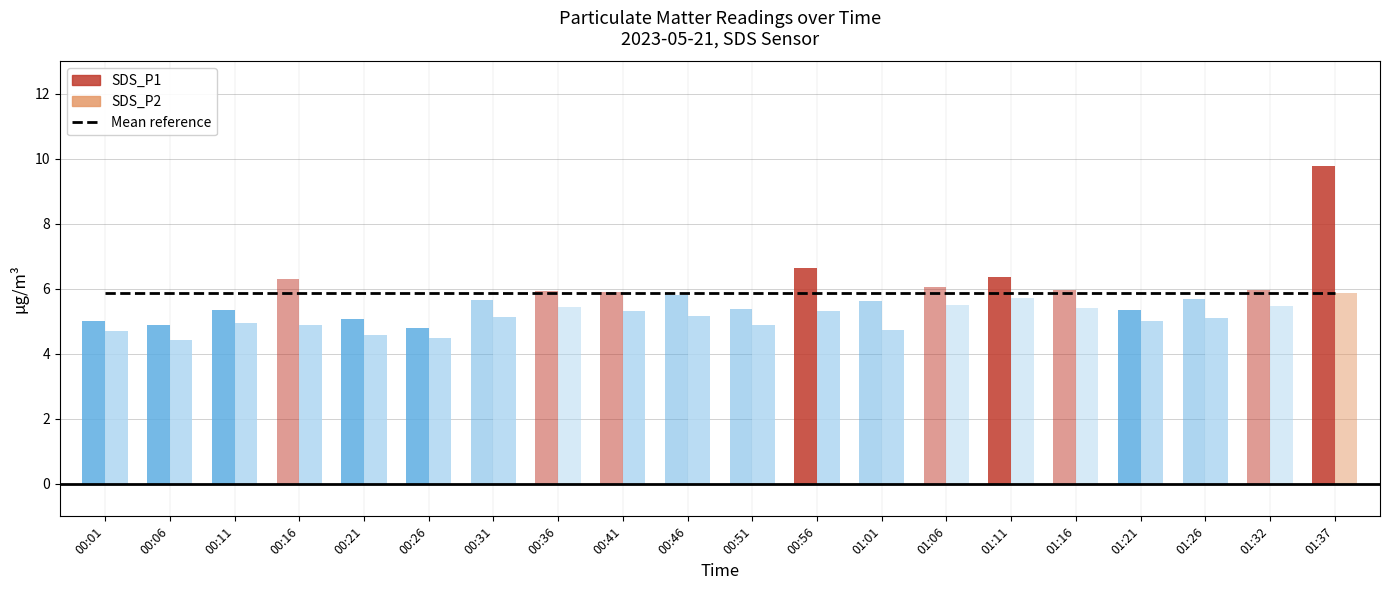

Reading left to right, extract all data points from this chart.

SDS_P1: SDS_P1=5.0	SDS_P2=4.9	2=5.3	3=6.3	4=5.1	5=4.8	6=5.7	7=6.0	8=5.9	9=5.8	10=5.4	11=6.7	12=5.6	13=6.1	14=6.4	15=6.0	16=5.3	17=5.7	18=6.0	19=9.8
SDS_P2: SDS_P1=4.7	SDS_P2=4.4	2=5.0	3=4.9	4=4.6	5=4.5	6=5.1	7=5.5	8=5.3	9=5.2	10=4.9	11=5.3	12=4.7	13=5.5	14=5.7	15=5.4	16=5.0	17=5.1	18=5.5	19=5.9